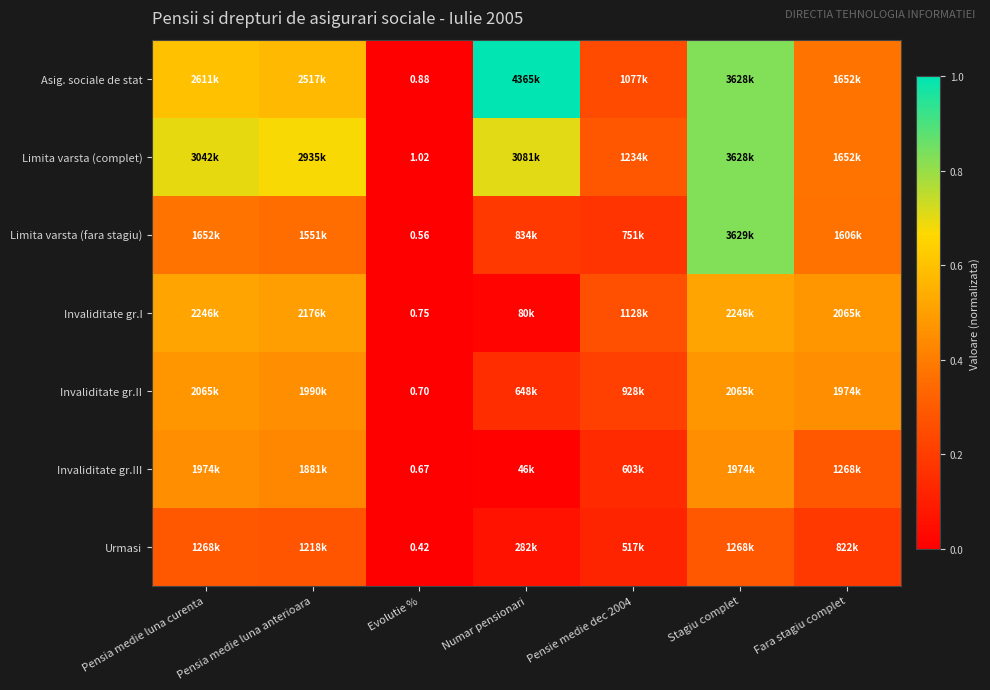

At which category is the sum across all series the highest?

Stagiu complet